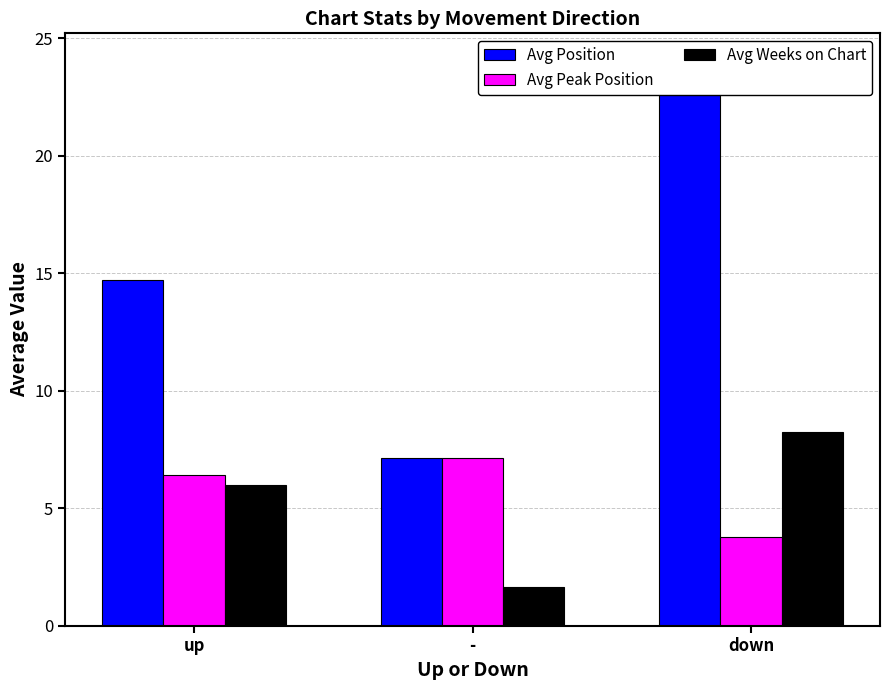

What are all the series names shown in the legend?

Avg Position, Avg Peak Position, Avg Weeks on Chart